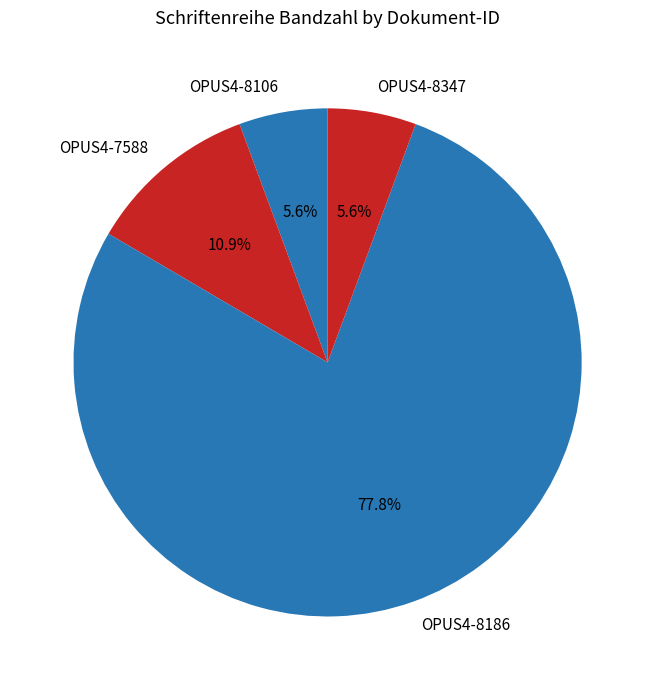

Which category has the biggest portion of the pie?

OPUS4-8186